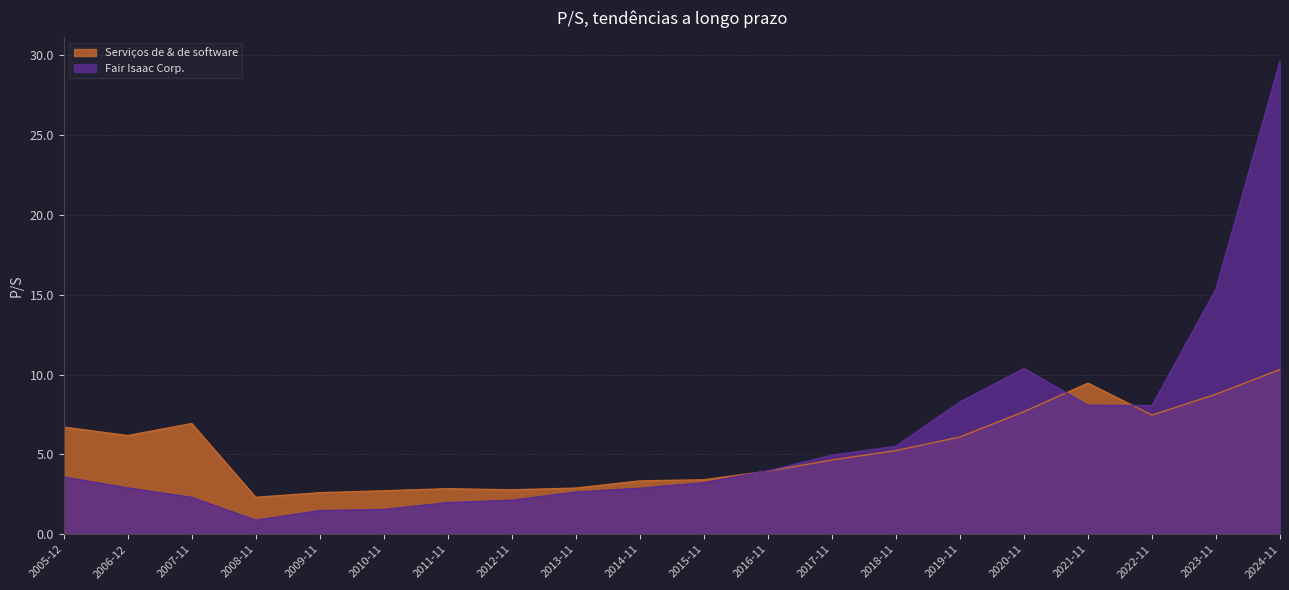

What is the total value across all series at 2005-12?

10.3